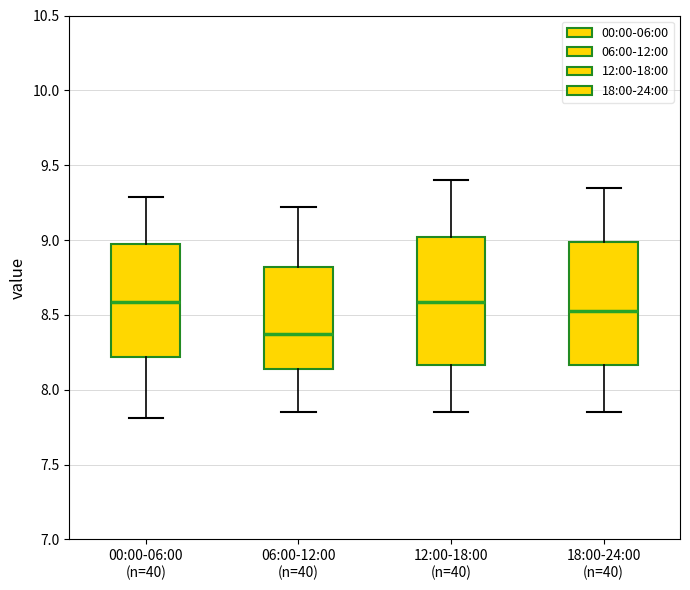

Which box has the lowest median line?

06:00-12:00 (n=40)